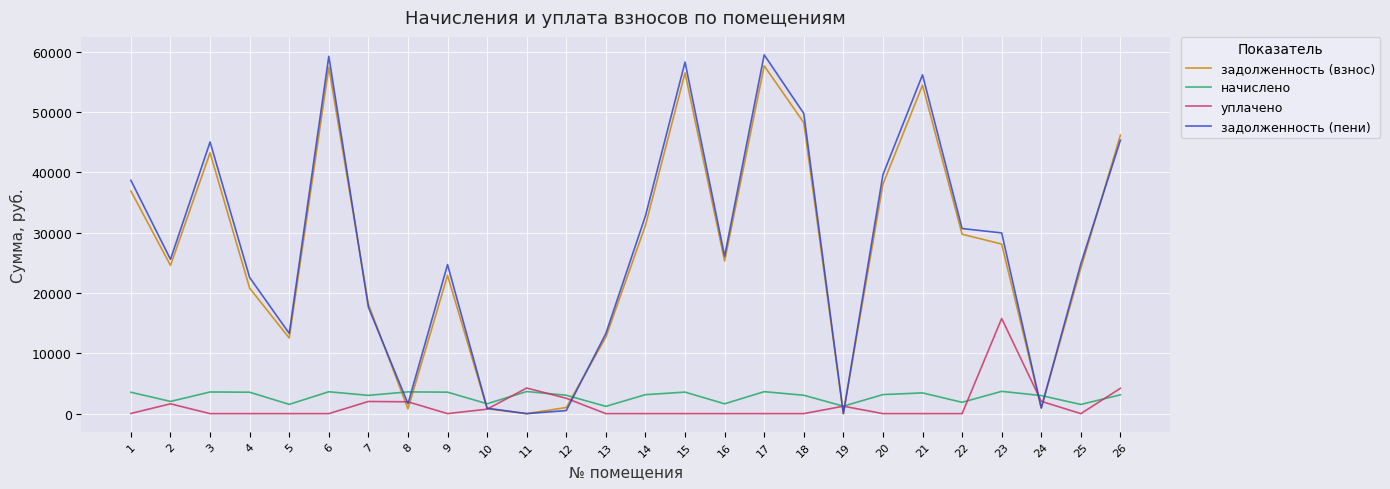

After their last crossing, which series has the higher values: задолженность (взнос) or уплачено?

задолженность (взнос)